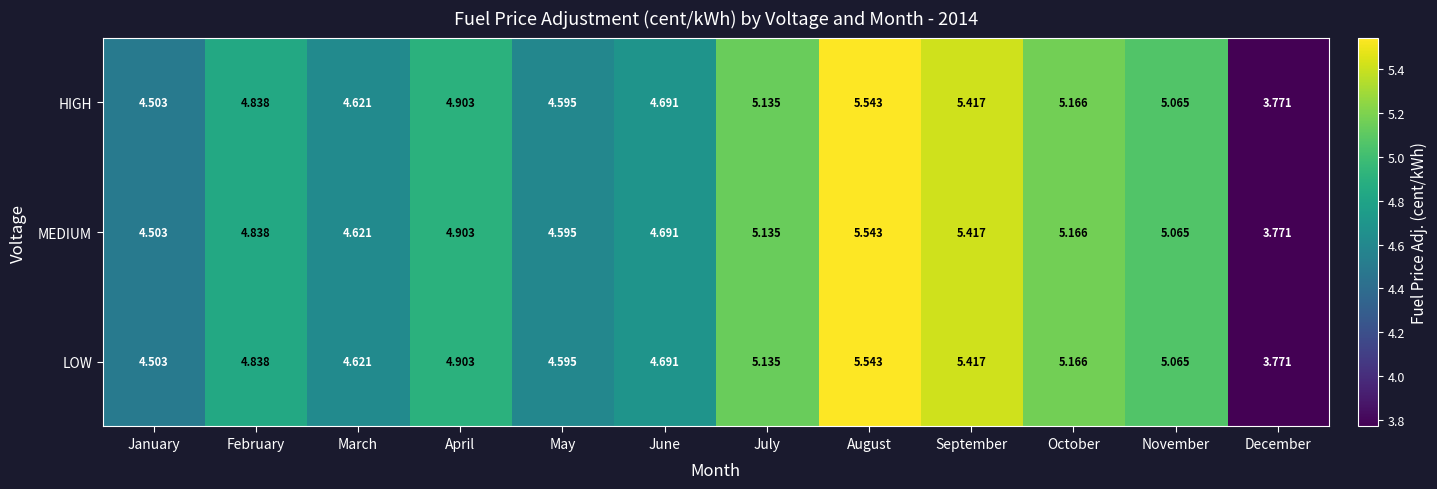

Which label corresponds to the largest value in the chart?

August